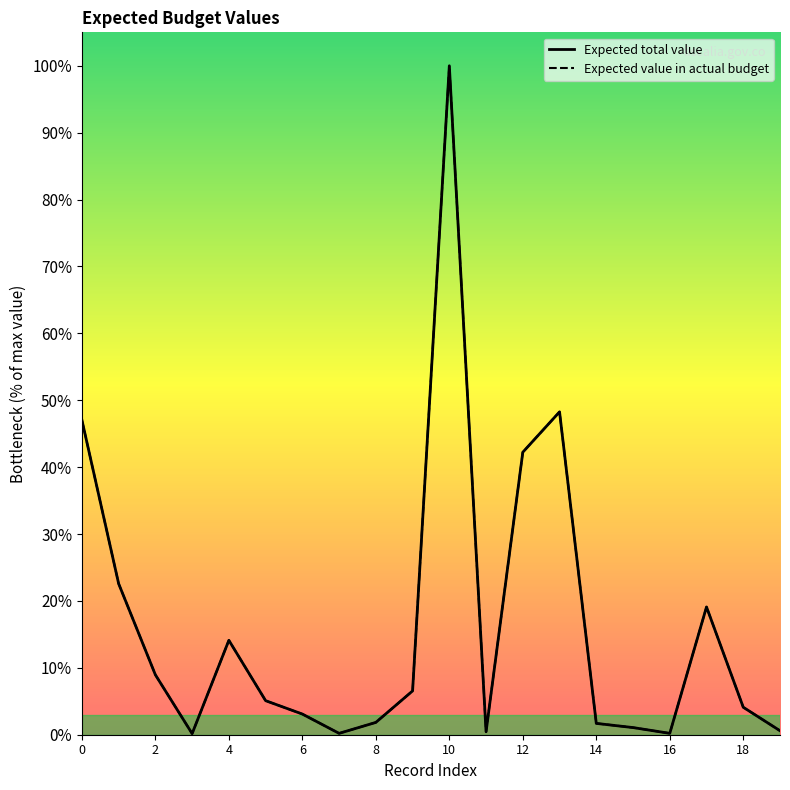

True or false: Expected value in actual budget has more than 0 points higher than both neighbors.

True